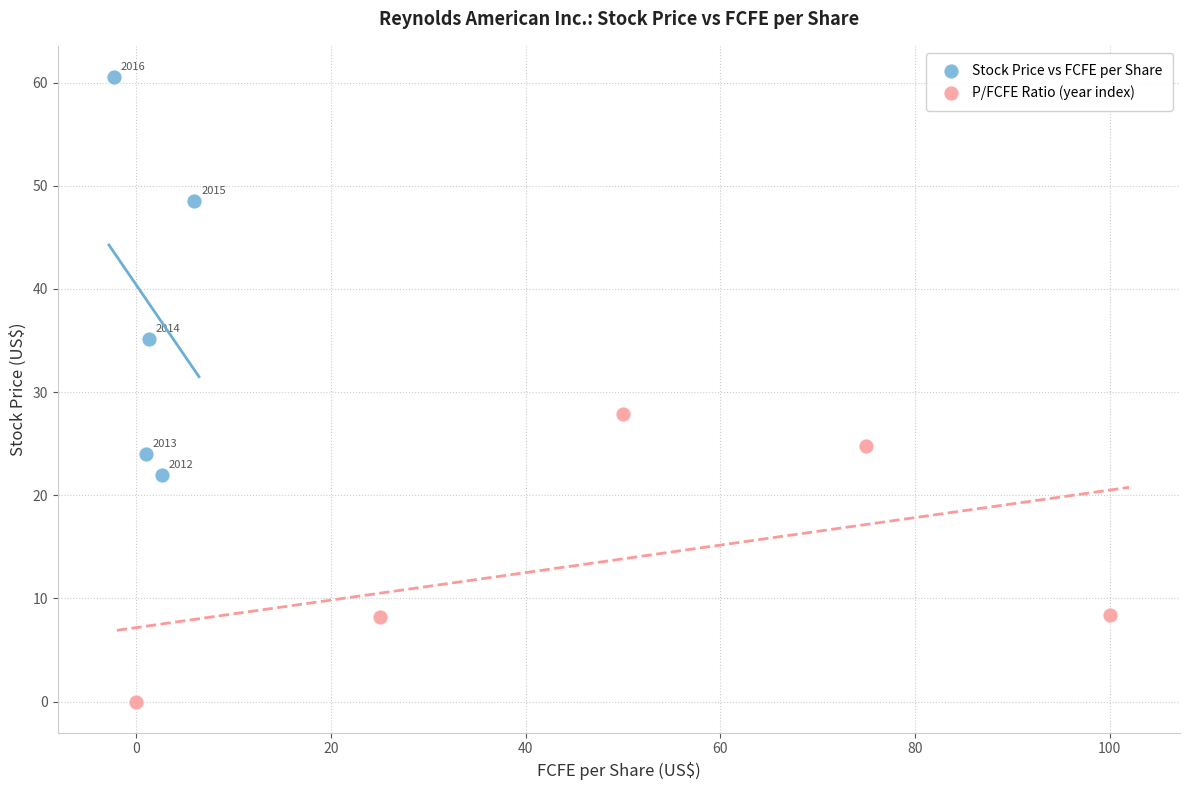

Which series contains the highest Y value?

Stock Price vs FCFE per Share